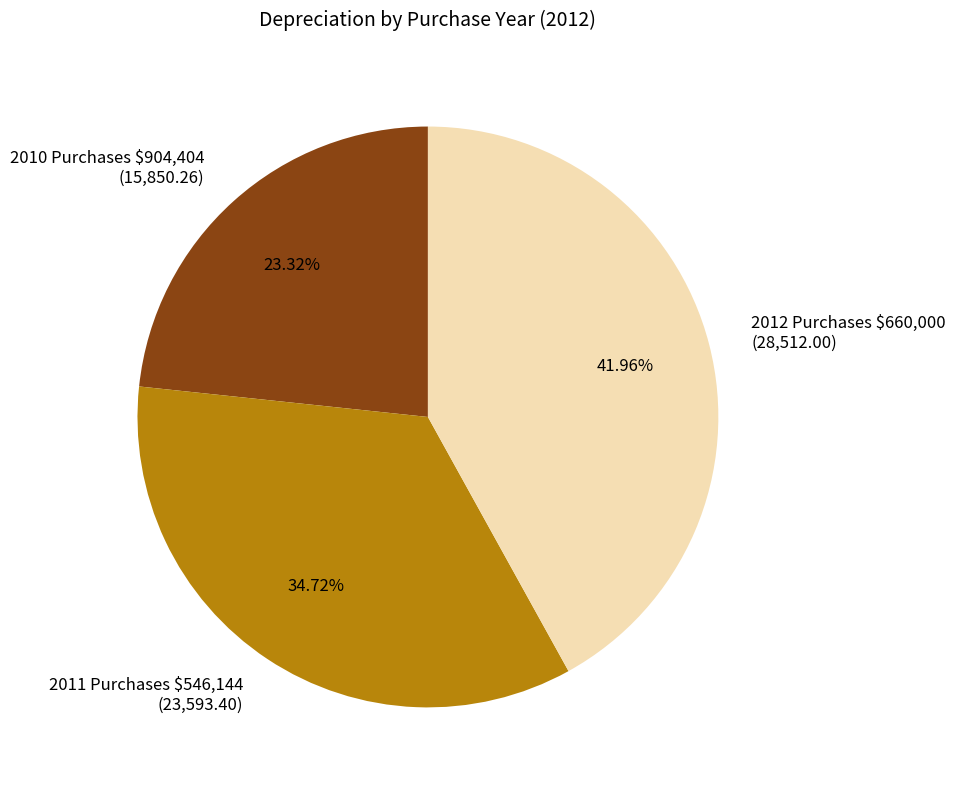

How many segments does this pie chart have?

3